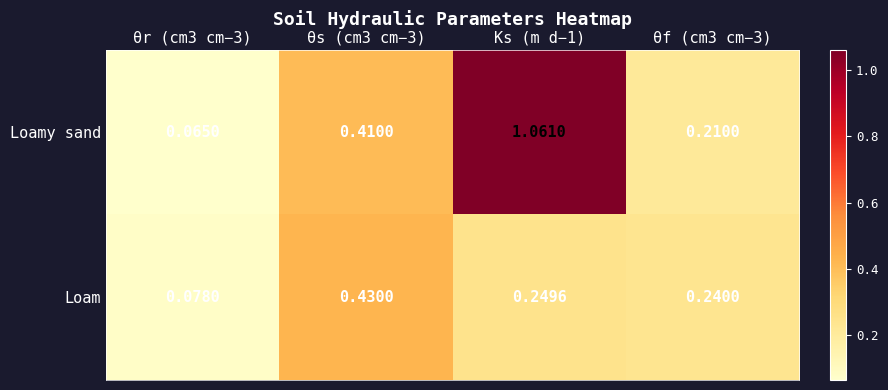

Is the value of Loamy sand at θr (cm3 cm−3) greater than the value of Loam at θs (cm3 cm−3)?

No